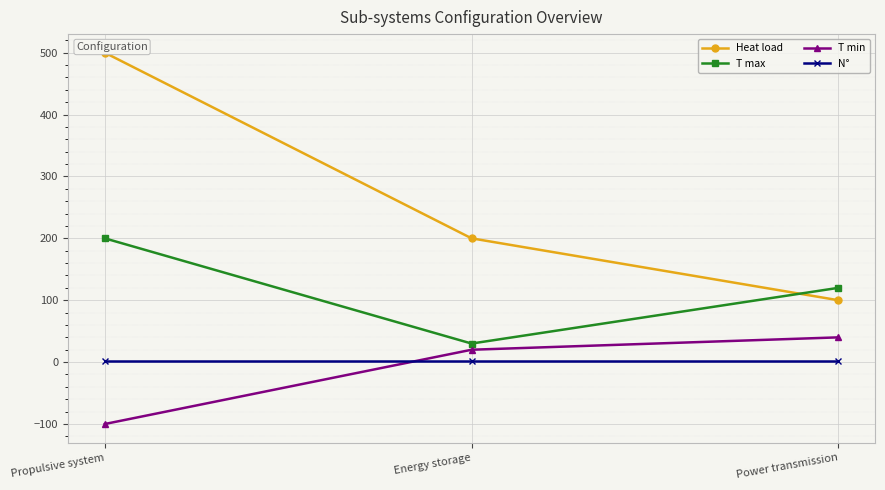

Reading right to left, transcribe all the data shown in this chart.

Heat load: 100	200	500
T max: 120	30	200
T min: 40	20	-100
N°: 1	1	1